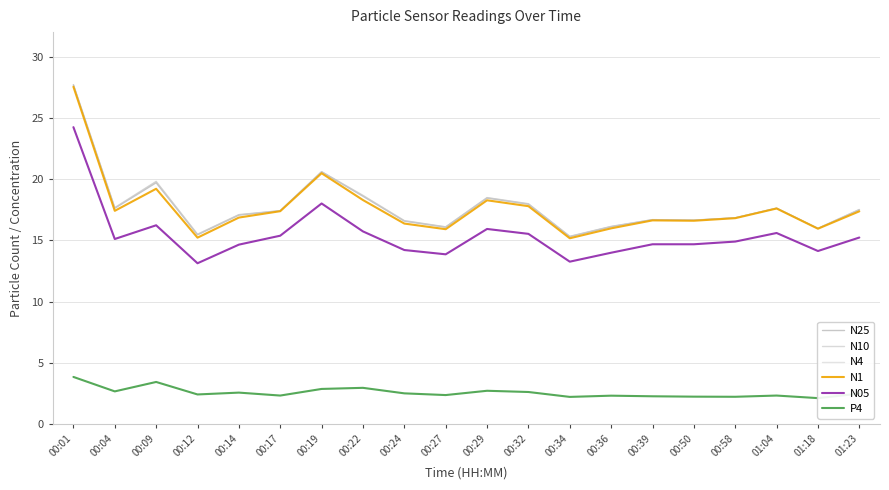

True or false: N1 and P4 intersect in this chart.

False